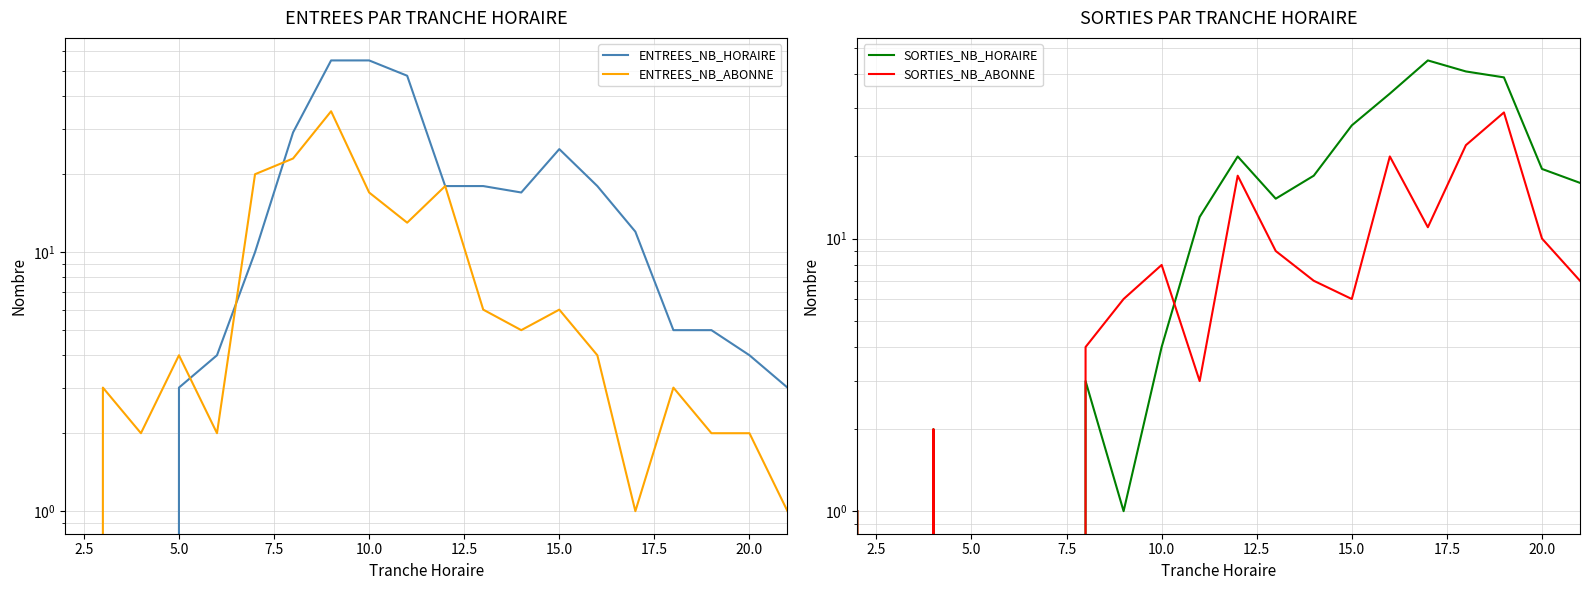

How many data points does each series have?

20